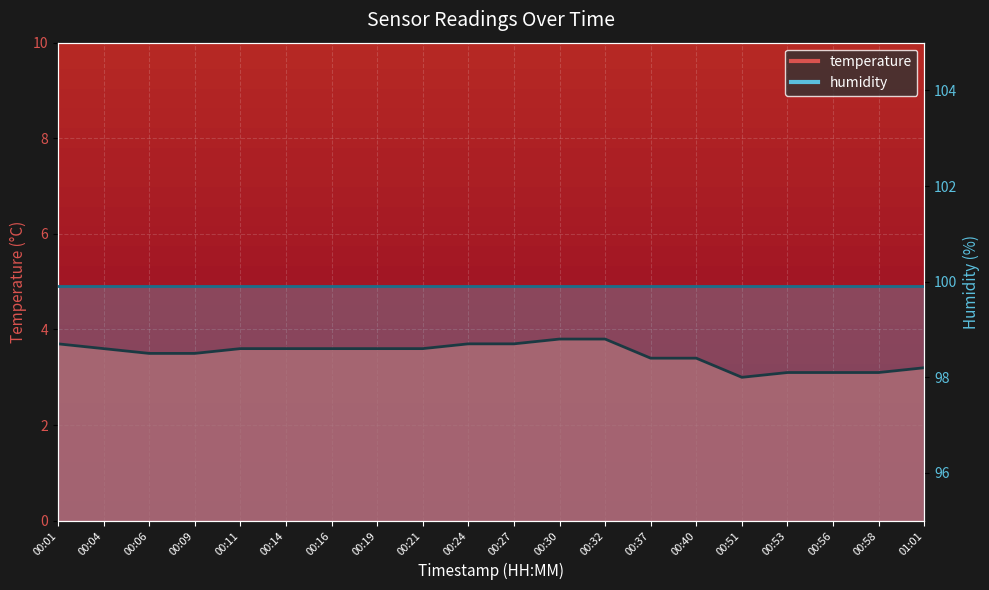

How many interior local valleys (lower than both neighbors) does the data have?

1